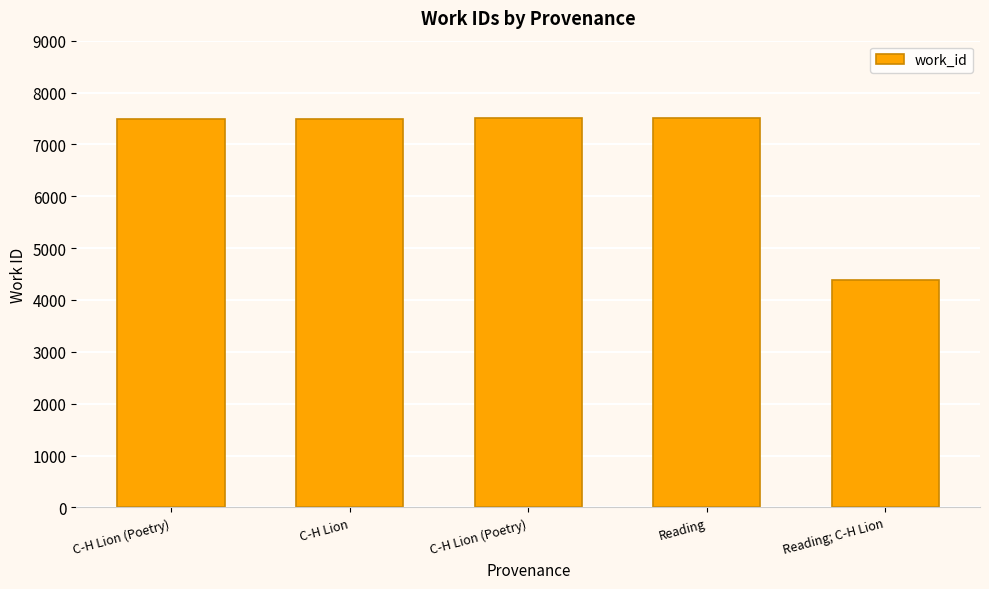

Does the chart contain any negative values?

No